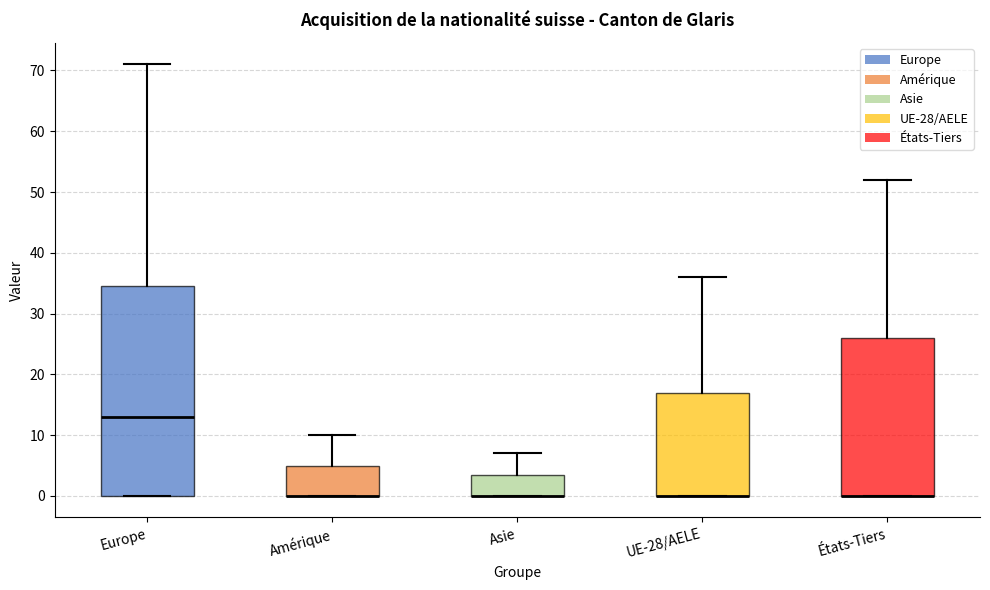

Where is the upper edge of the box for Europe on the y-axis? The values are not printed on the chart, so give them approximately, as read against the axis.

35